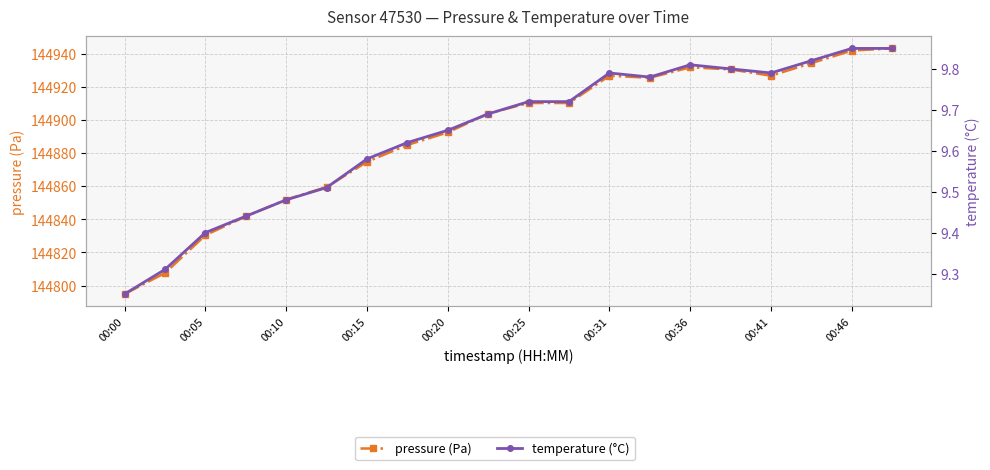

The pressure series shows 144910.2 at 00:25. True or false?

True